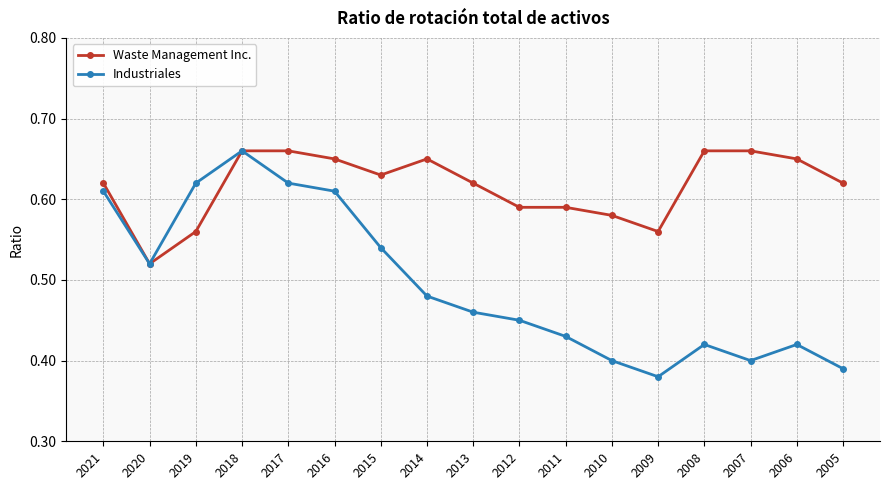

What is the spread (max minus min) of values at 2019?

0.1